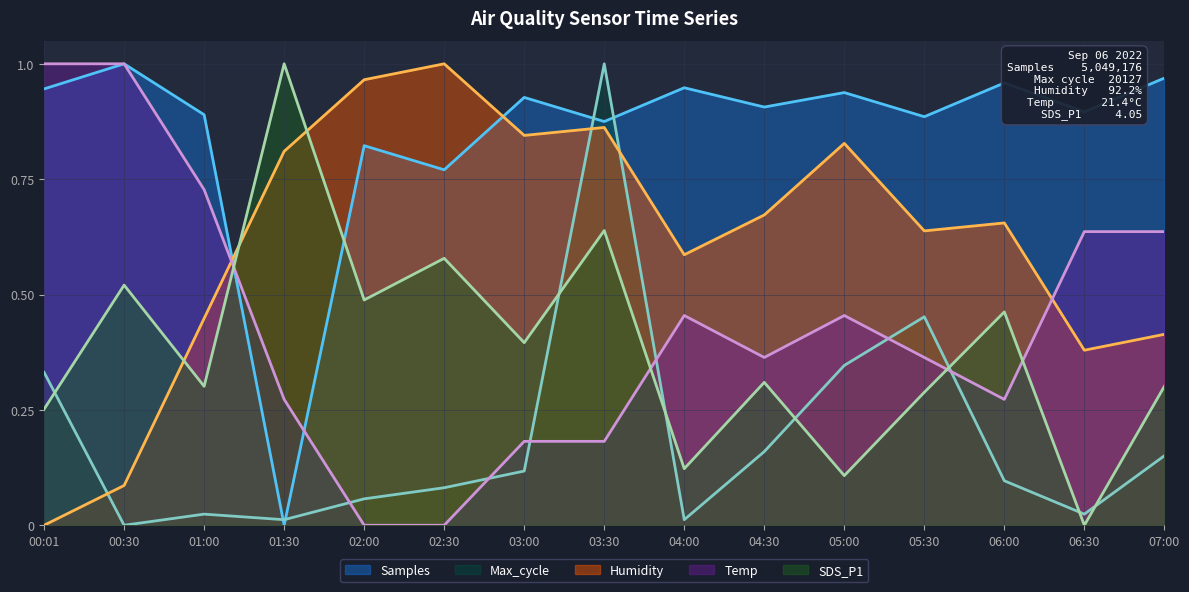

How many distinct data groups are displayed?

5